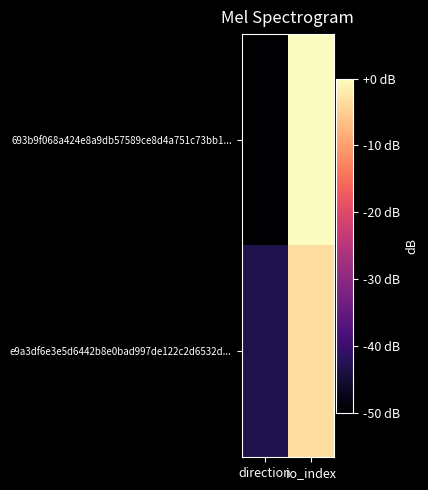

Which category has the highest value across all series?

io_index